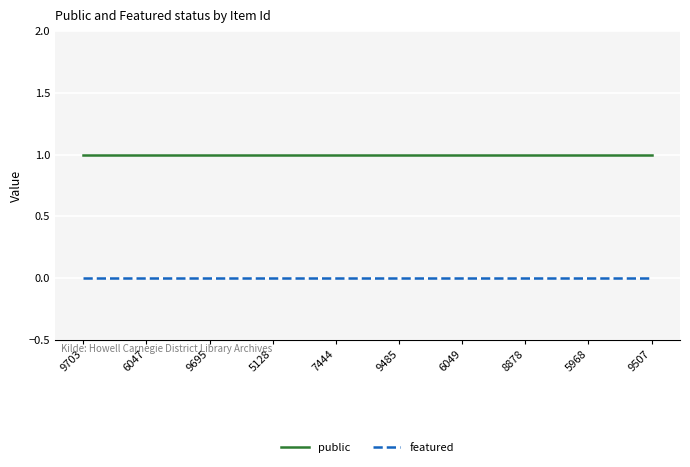

What is the average value of the public series?

1